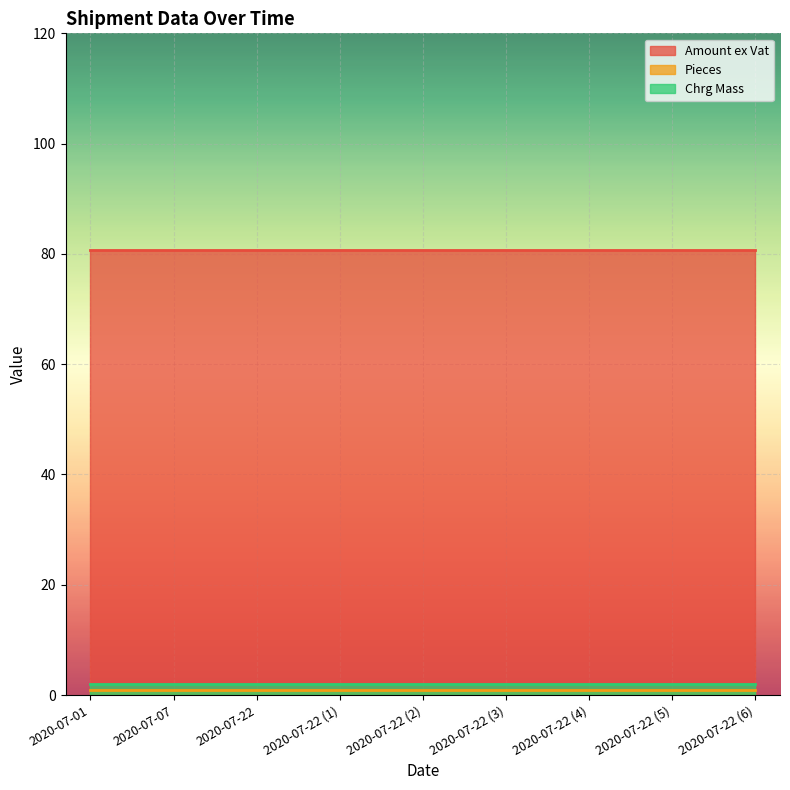

Which series has the largest total across all categories?

Amount ex Vat